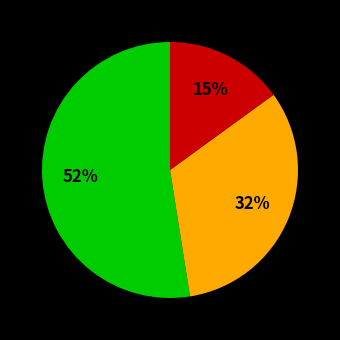

To the nearest percent, what is the difference between the largest and smallest slice percentages?

38%